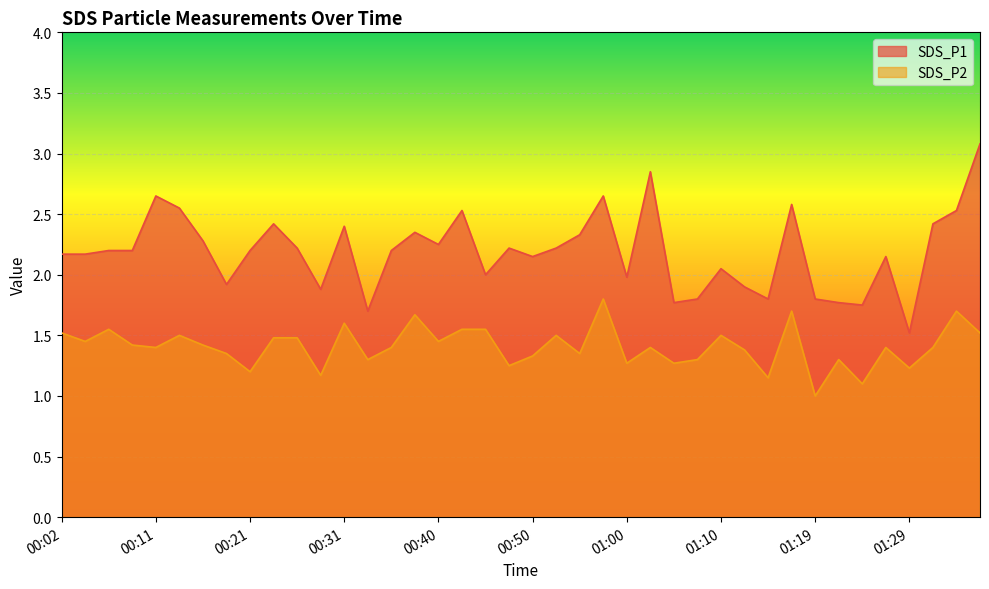

True or false: SDS_P1 and SDS_P2 intersect in this chart.

False